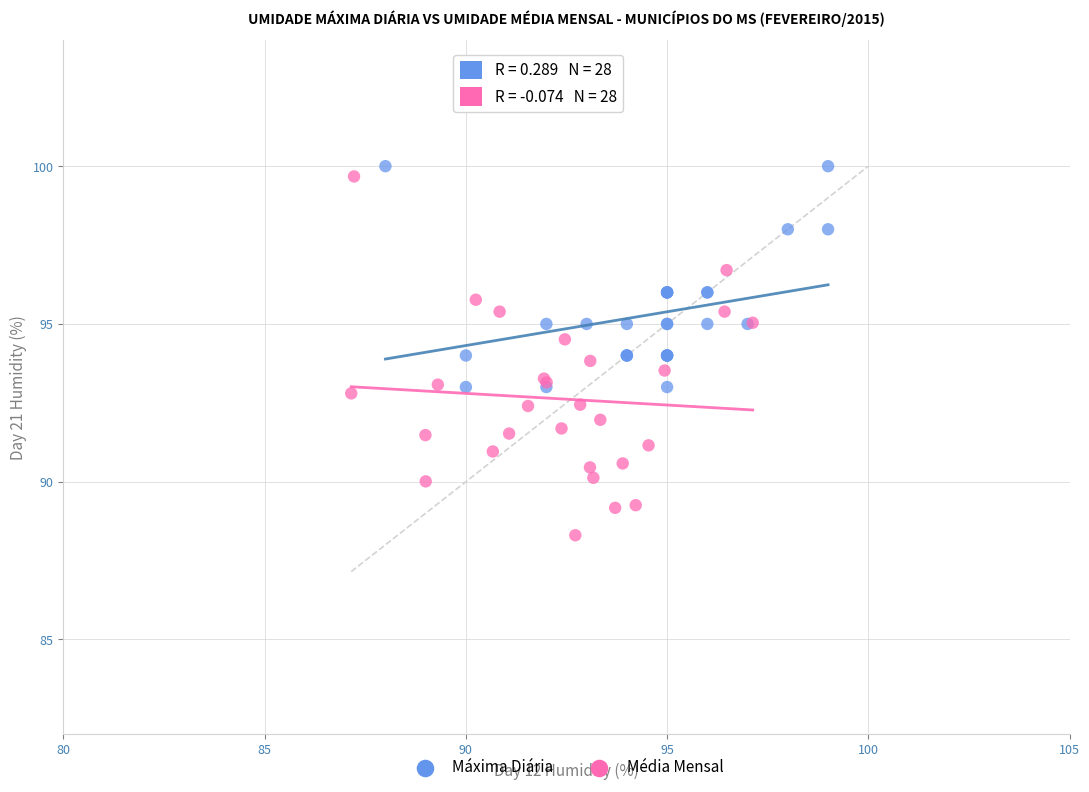

Which series has the widest spread of Y values?

Média Mensal